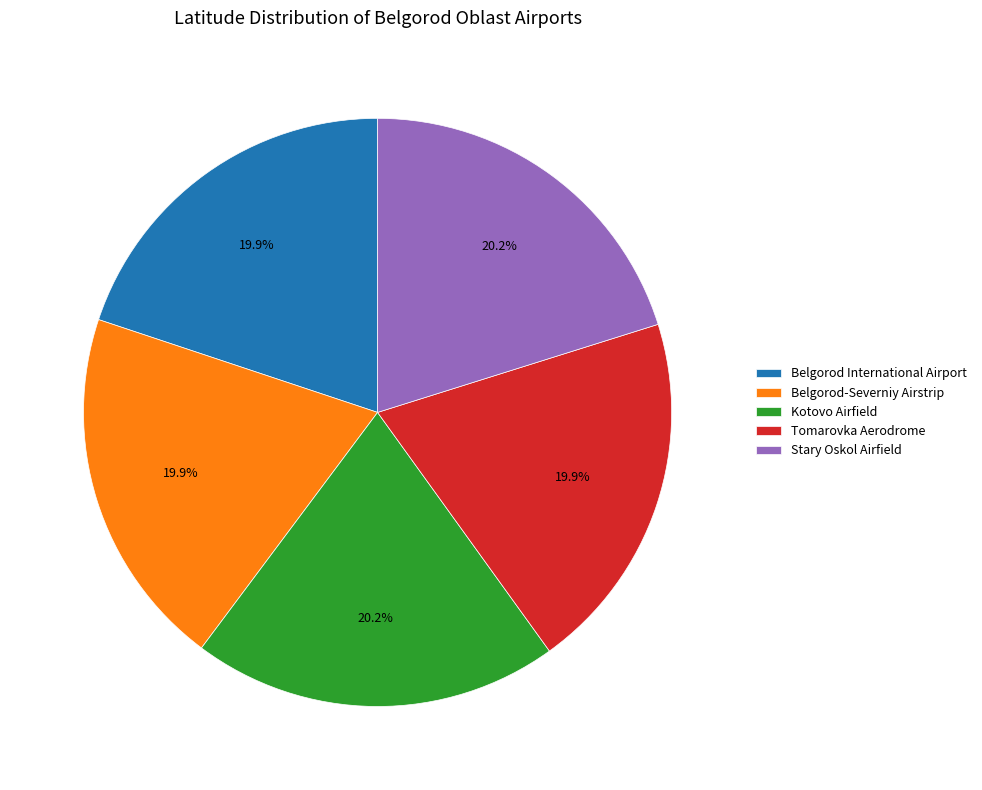

How many segments does this pie chart have?

5